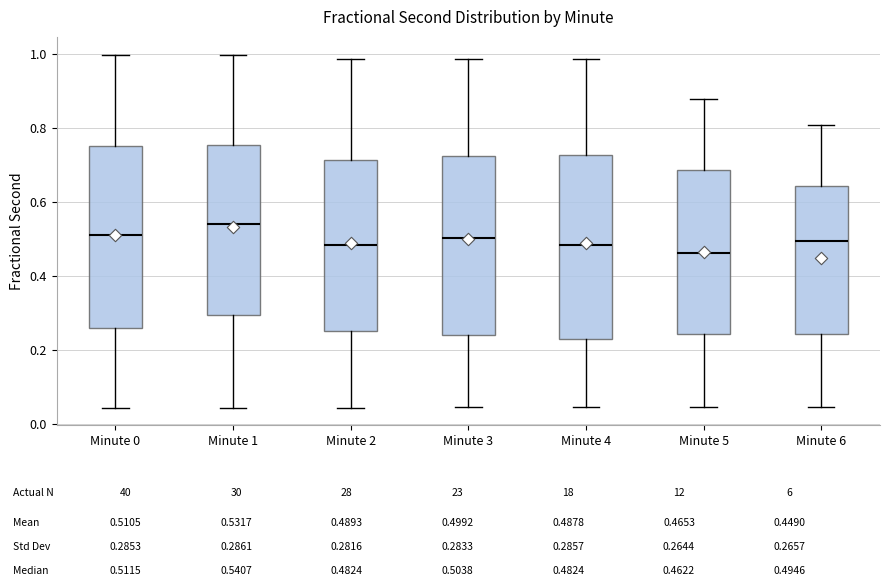

Where does the lower whisker of the box for Minute 5 end on the y-axis? The values are not printed on the chart, so give them approximately, as read against the axis.

0.04